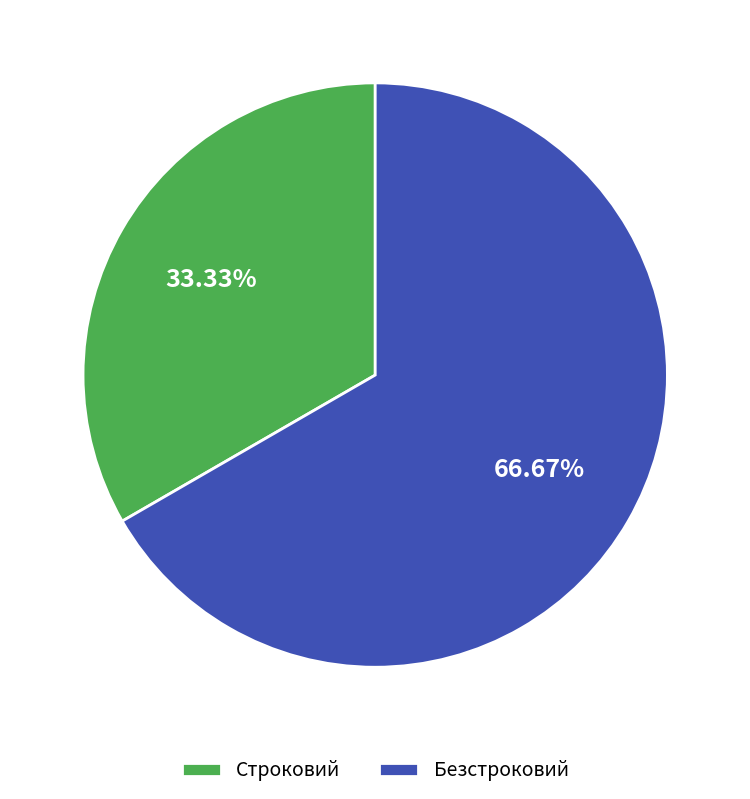

To the nearest percent, what is the combined percentage of Безстроковий and Строковий?

100%